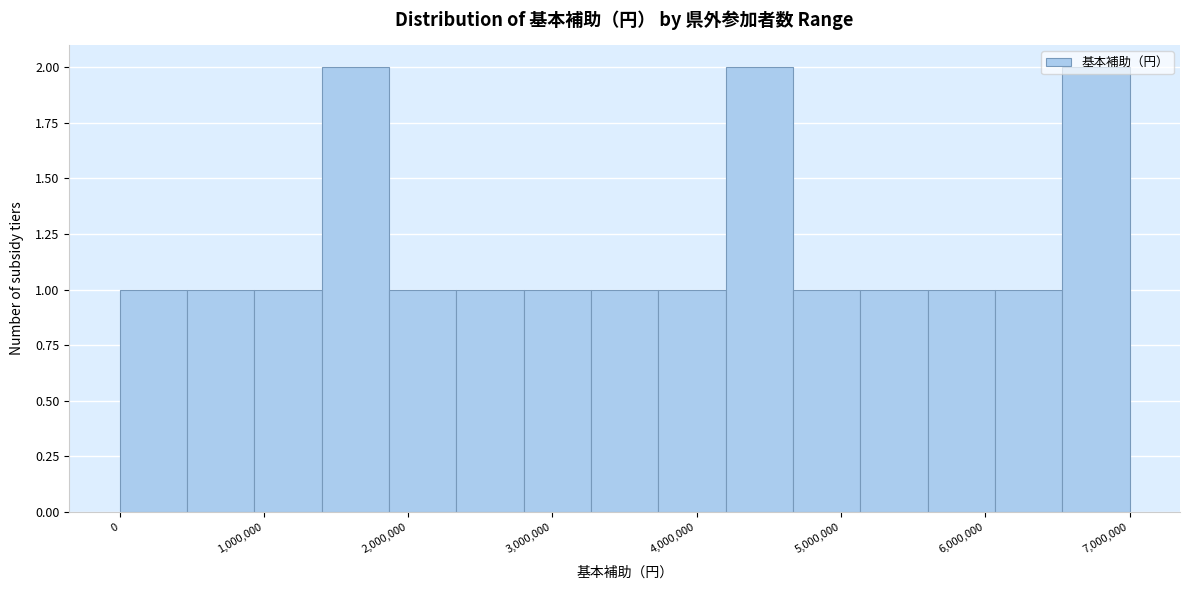

Reading left to right, list every bar in this chart as the range it spans on the x-axis followed by its height. Neither the bar edges nor the heights are printed on the chart, so give them approximately, as read against the axes.

0 to 500000: 1
500000 to 900000: 1
900000 to 1400000: 1
1400000 to 1900000: 2
1900000 to 2300000: 1
2300000 to 2800000: 1
2800000 to 3300000: 1
3300000 to 3700000: 1
3700000 to 4200000: 1
4200000 to 4700000: 2
4700000 to 5100000: 1
5100000 to 5600000: 1
5600000 to 6100000: 1
6100000 to 6500000: 1
6500000 to 7000000: 2